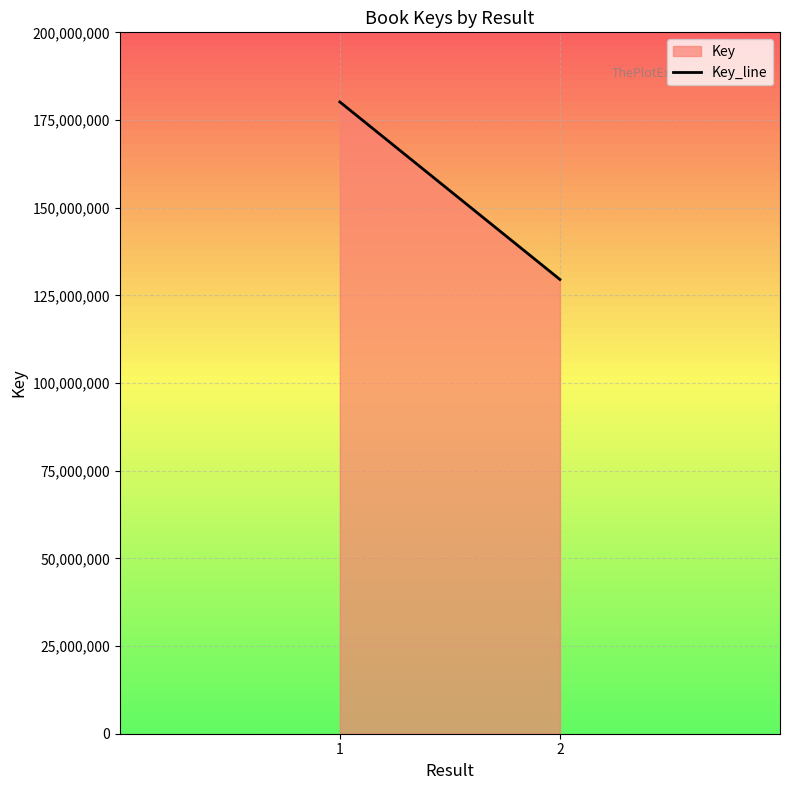

Reading left to right, list all the values displayed in this chart.

1=180150033	2=129529770